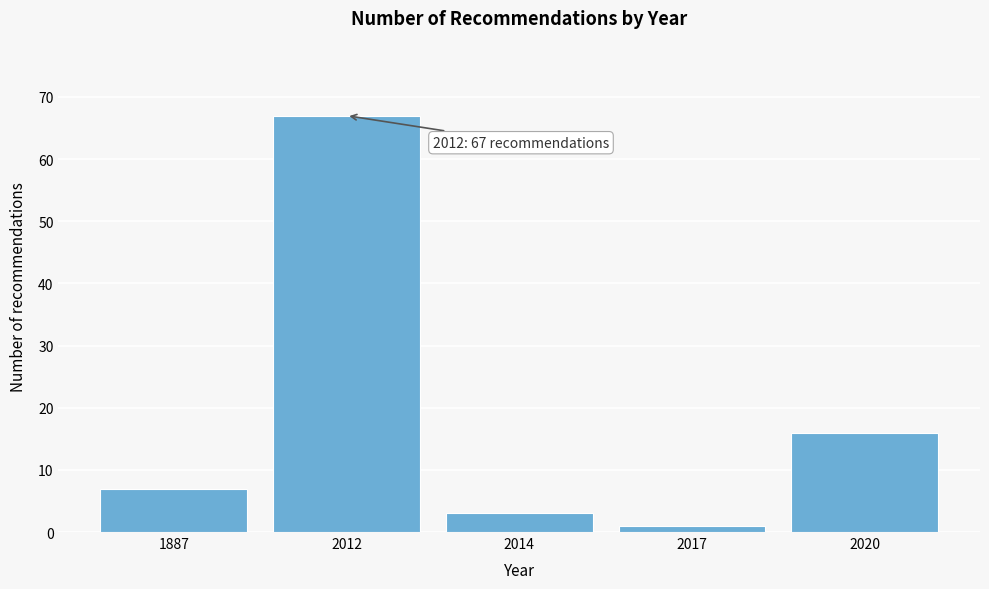

Reading left to right, transcribe all the data shown in this chart.

7	67	3	1	16